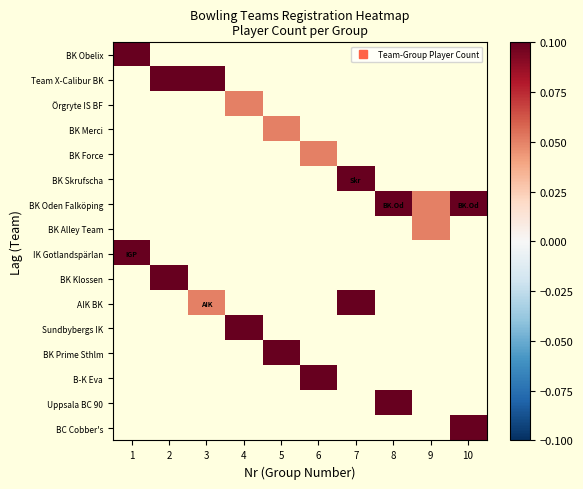

How many distinct data groups are displayed?

16